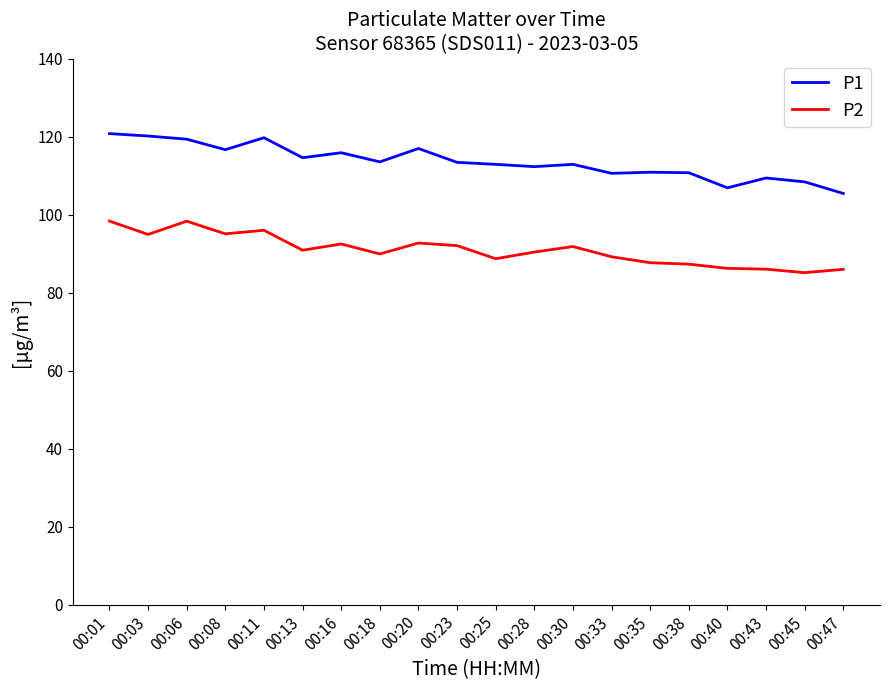

The P1 series shows 113.4 at 00:23. True or false?

True